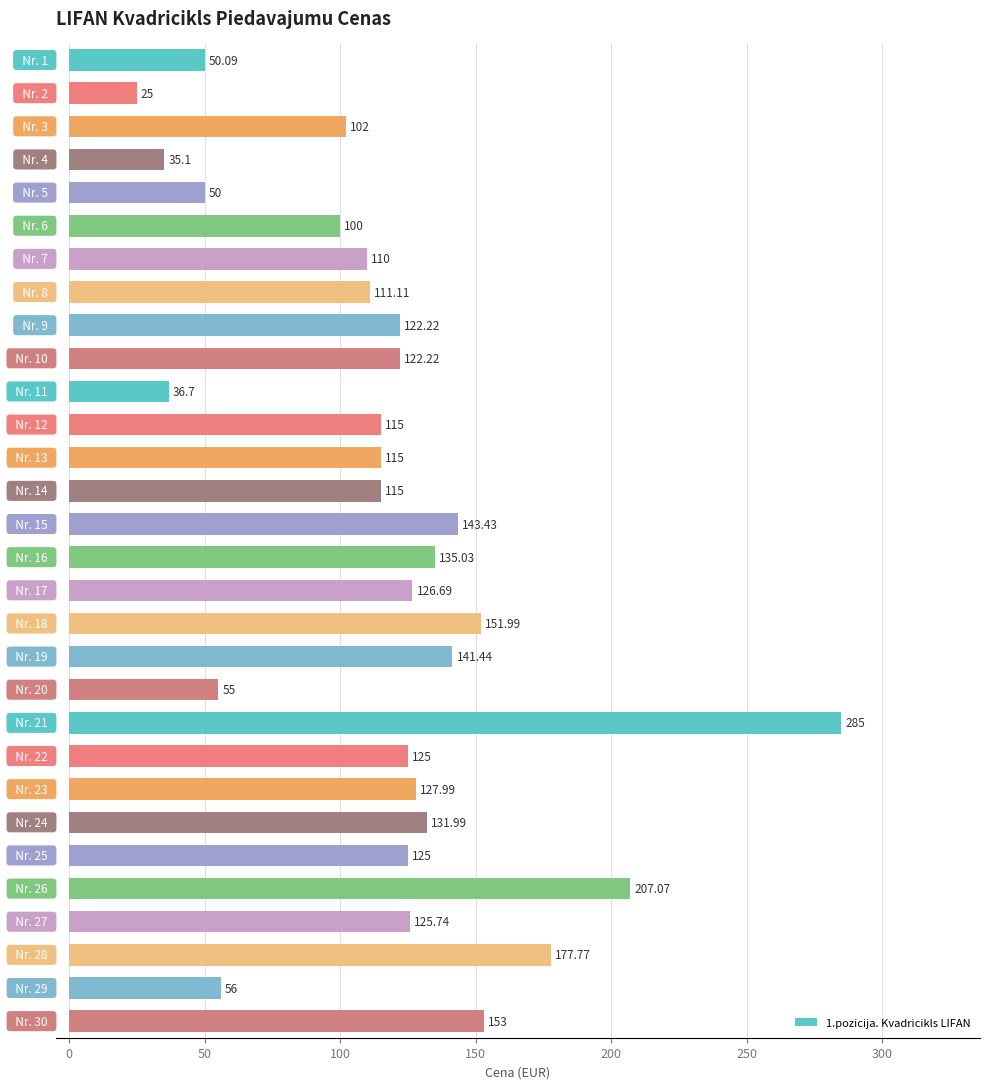

What is the difference between the maximum and minimum values?

260.0